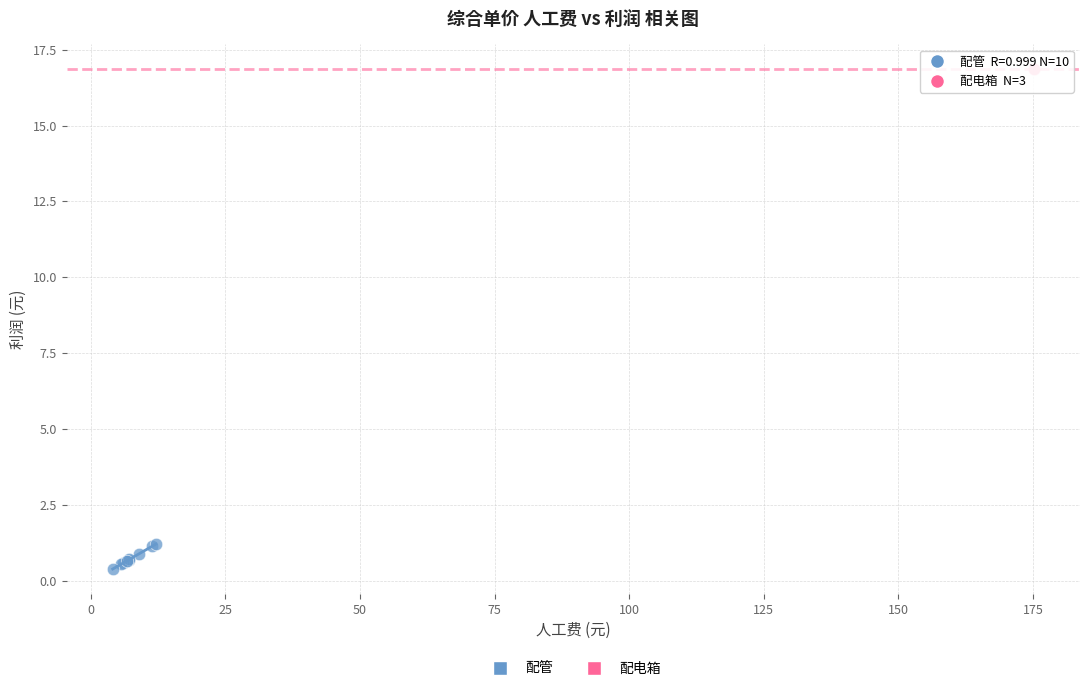

Which series contains the lowest Y value?

配管